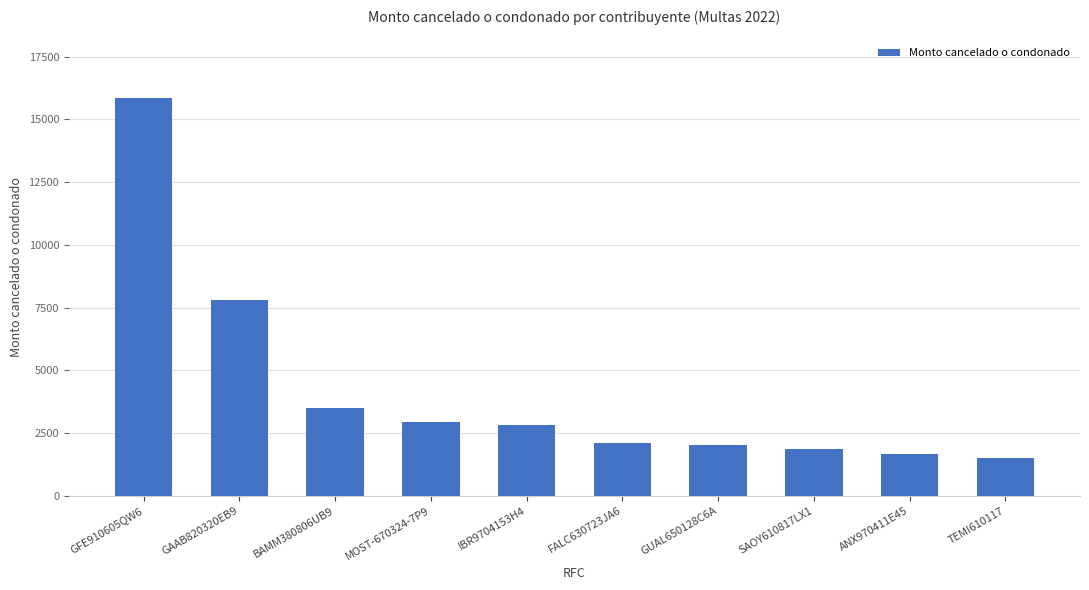

Approximately how many times larger is the value at TEMI610117 compared to SAOY610817LX1?

0.8